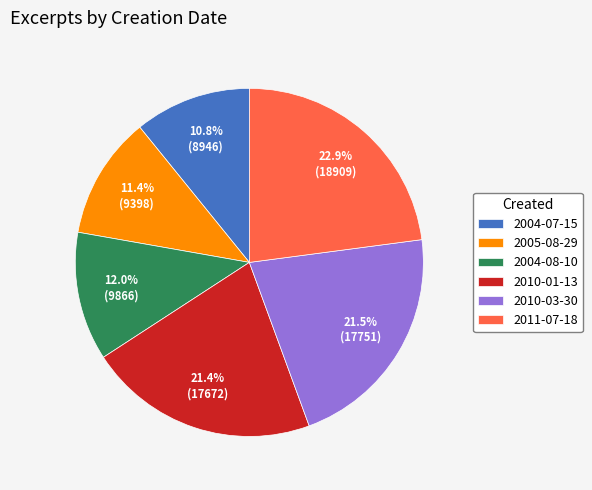

Is there any slice that represents more than half of the pie?

No